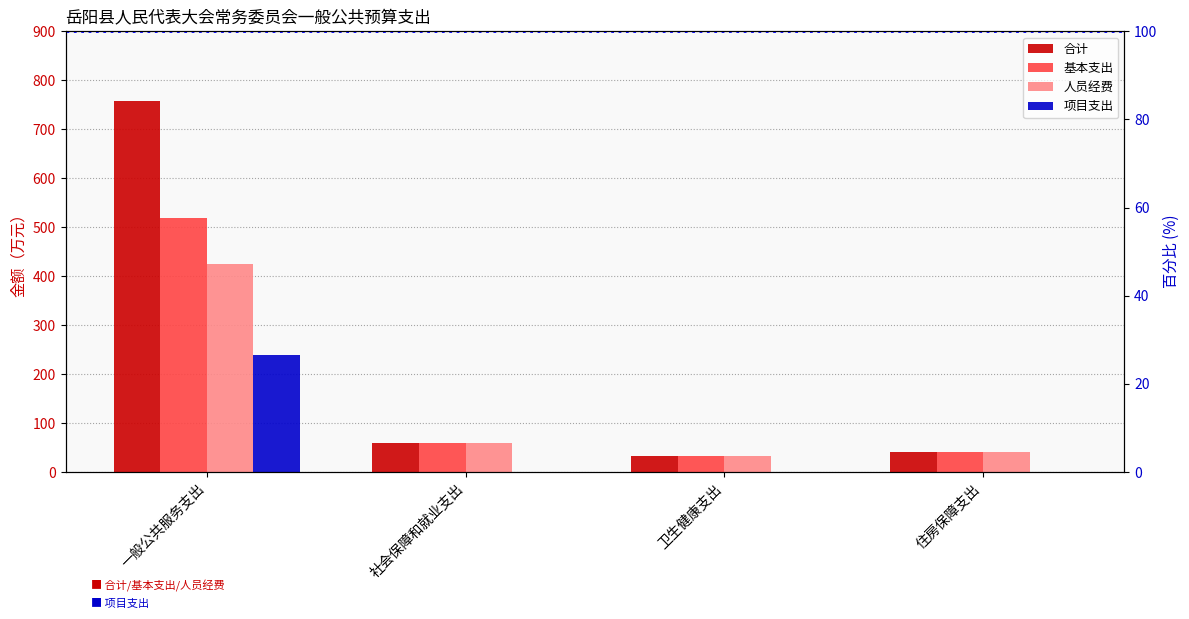

What is the approximate value of 合计 at 一般公共服务支出?

757.3